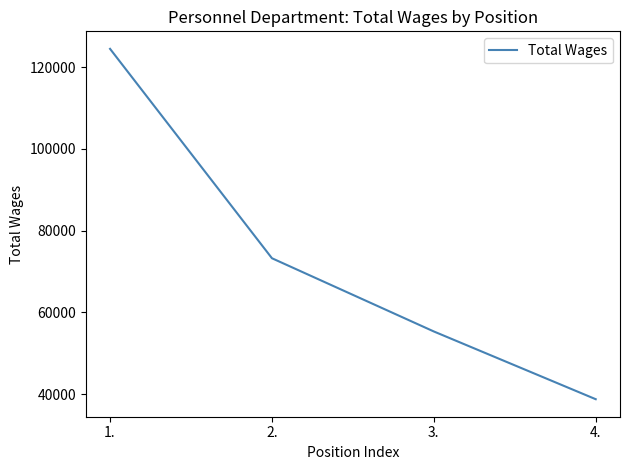

Which category has the highest value across all series?

1.